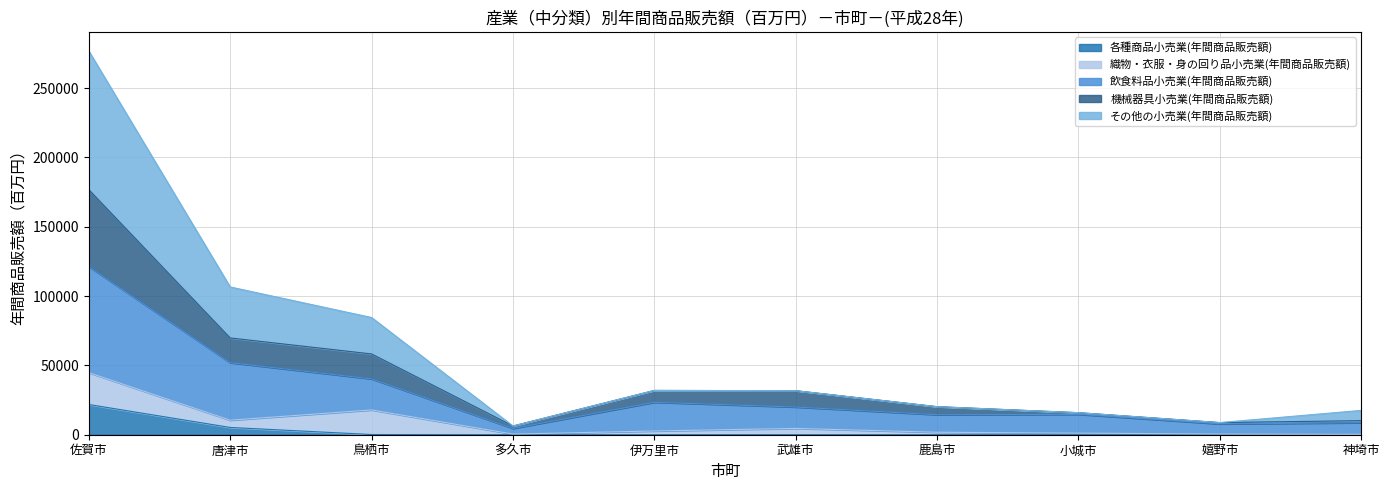

At which label does 各種商品小売業(年間商品販売額) reach its peak?

佐賀市